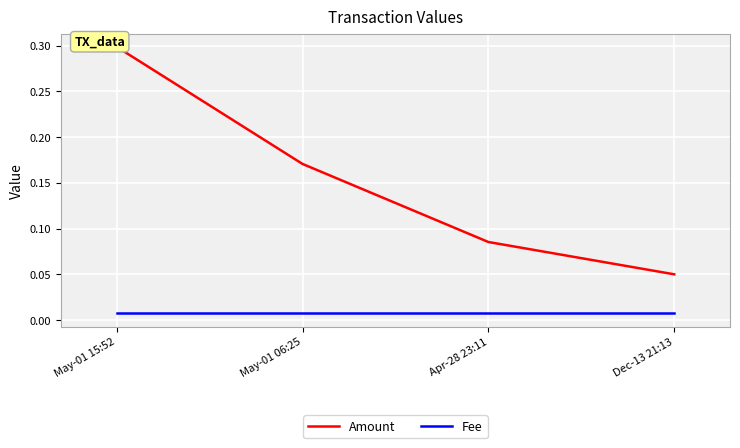

What is the difference between the highest and lowest values at May-01 06:25?

0.2